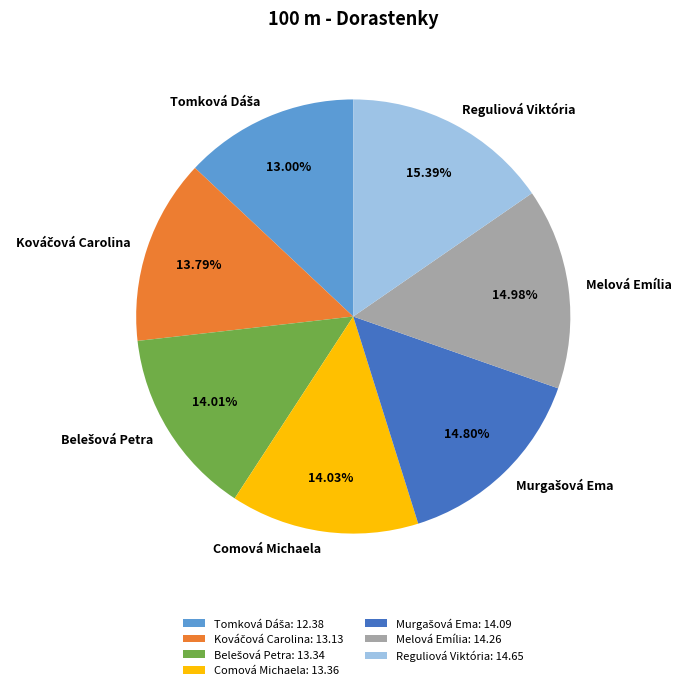

What is the ratio of the value at Melová Emília to the value at Comová Michaela?

1.1